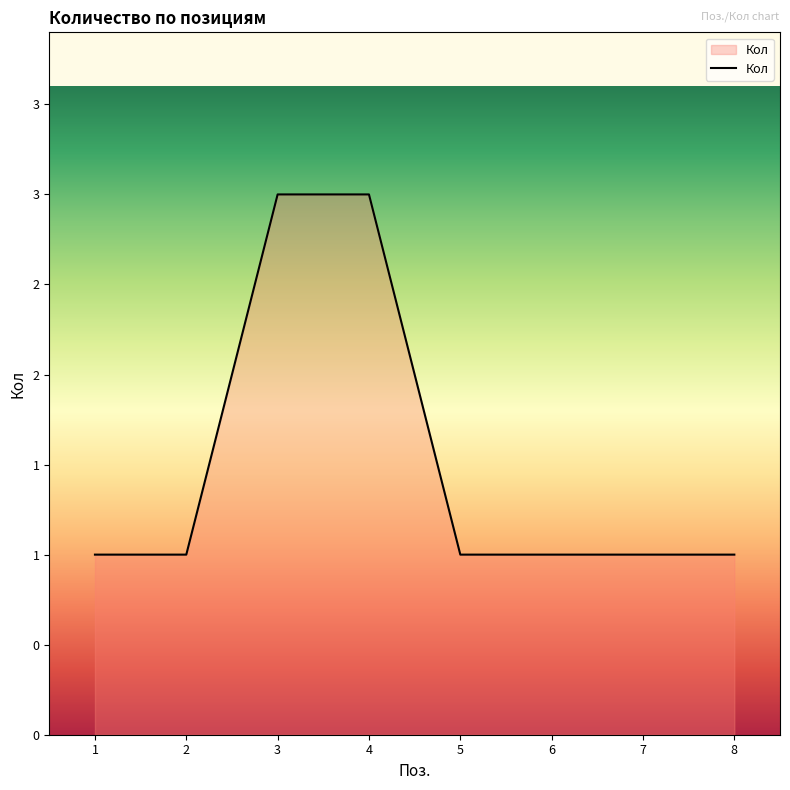

What is the average value?

2